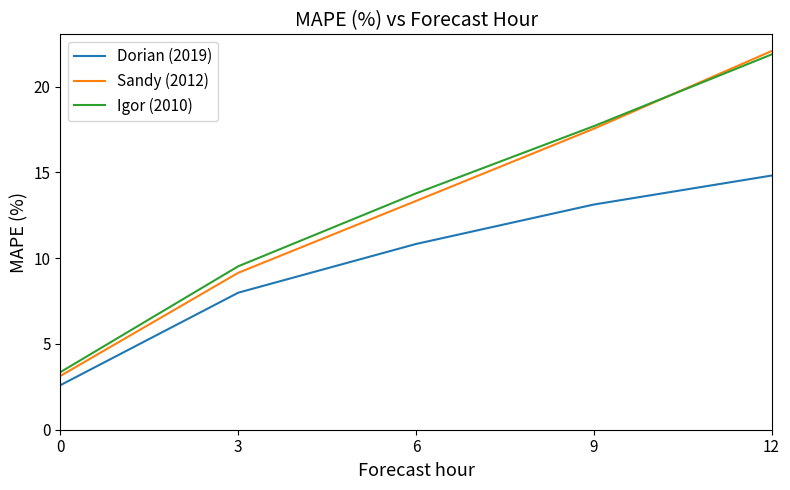

The Igor (2010) series shows 9.4 at 12. True or false?

False